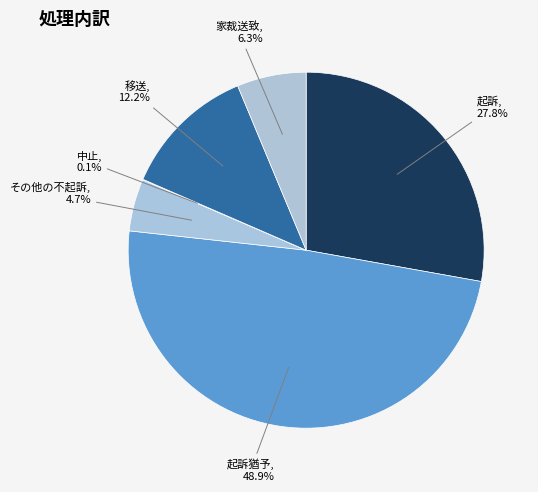

Is there any slice that represents more than half of the pie?

No